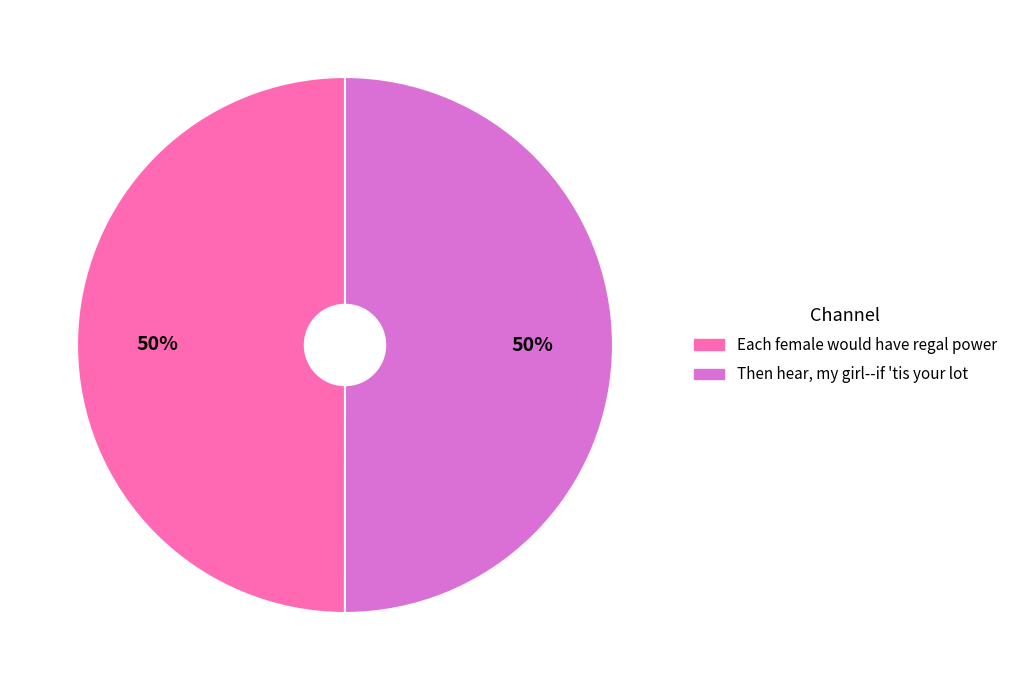

What is the ratio of the value at Each female would have regal power to the value at Then hear, my girl--if 'tis your lot?

1.0